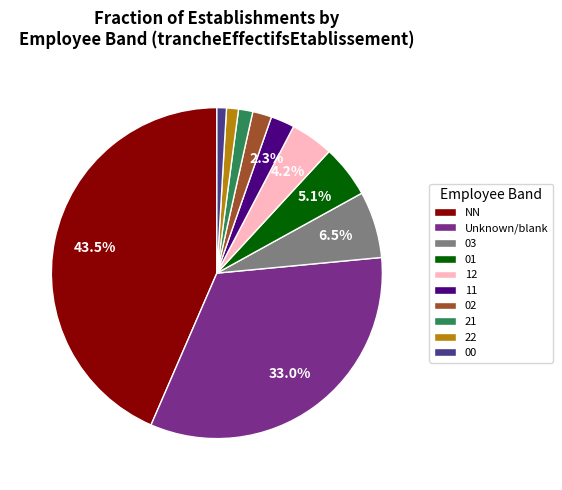

What is the largest slice in the pie chart?

NN